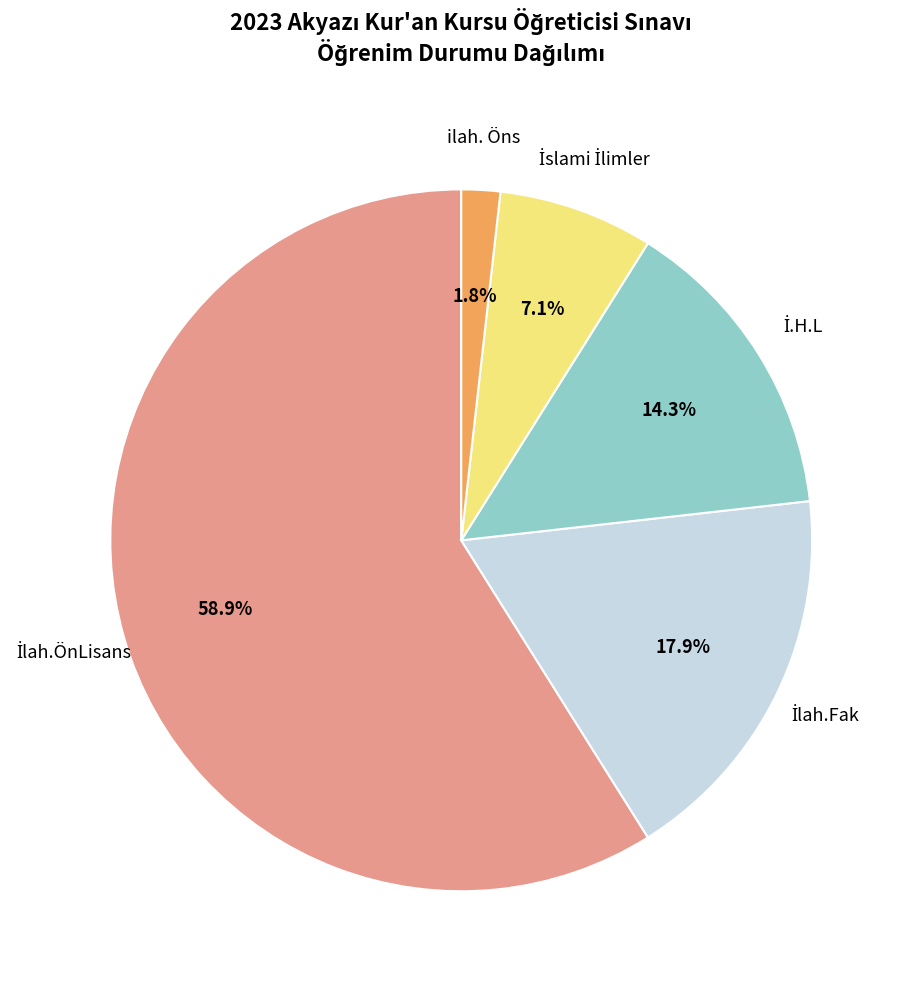

Does ilah. Öns represent more than half of the total?

No